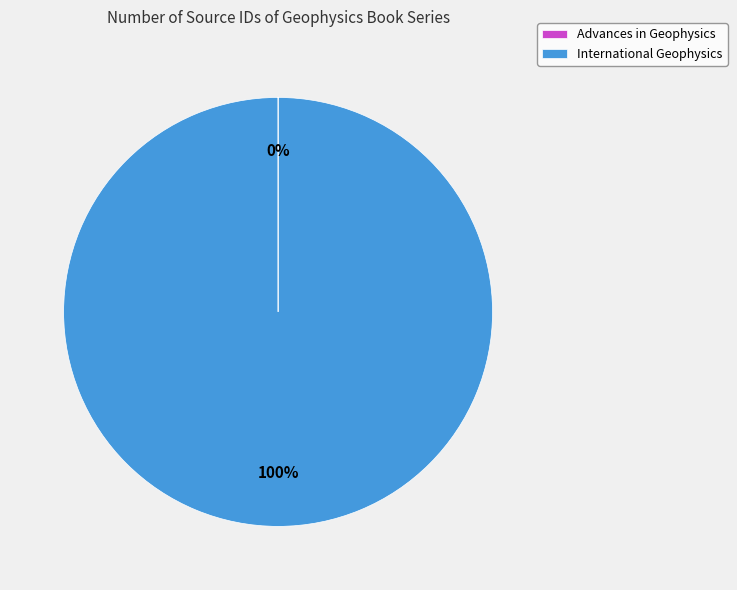

Is there a majority slice in this chart?

Yes